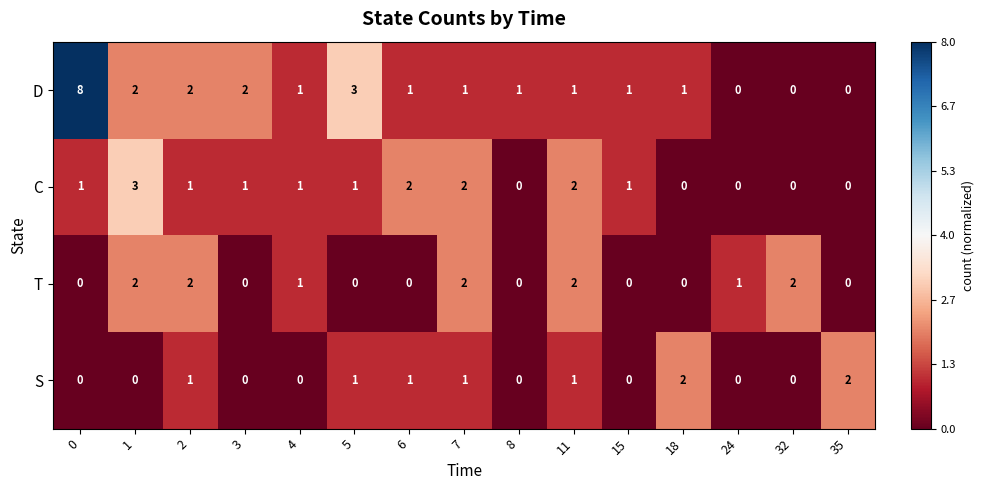

What is the difference between the maximum and minimum values in the C series?

3